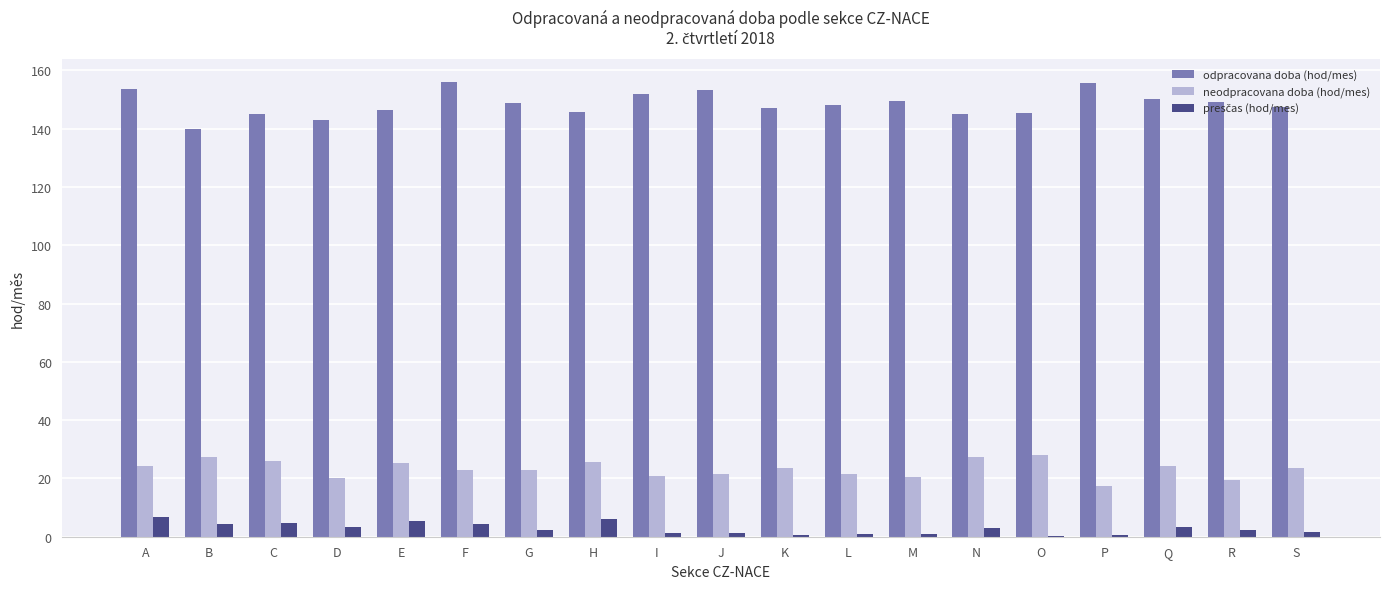

What is the greatest value displayed?

156.0